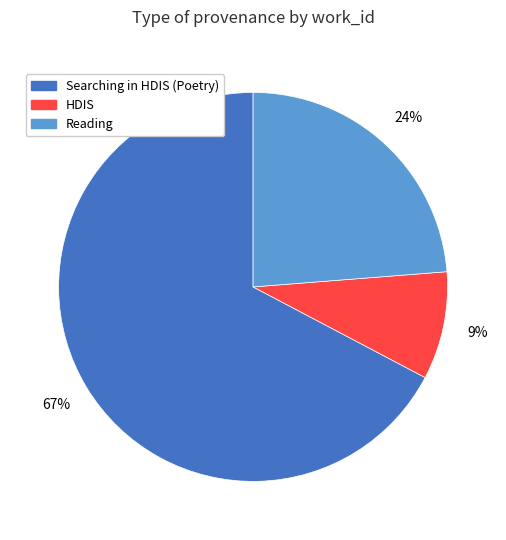

How many slices are in this pie chart?

3